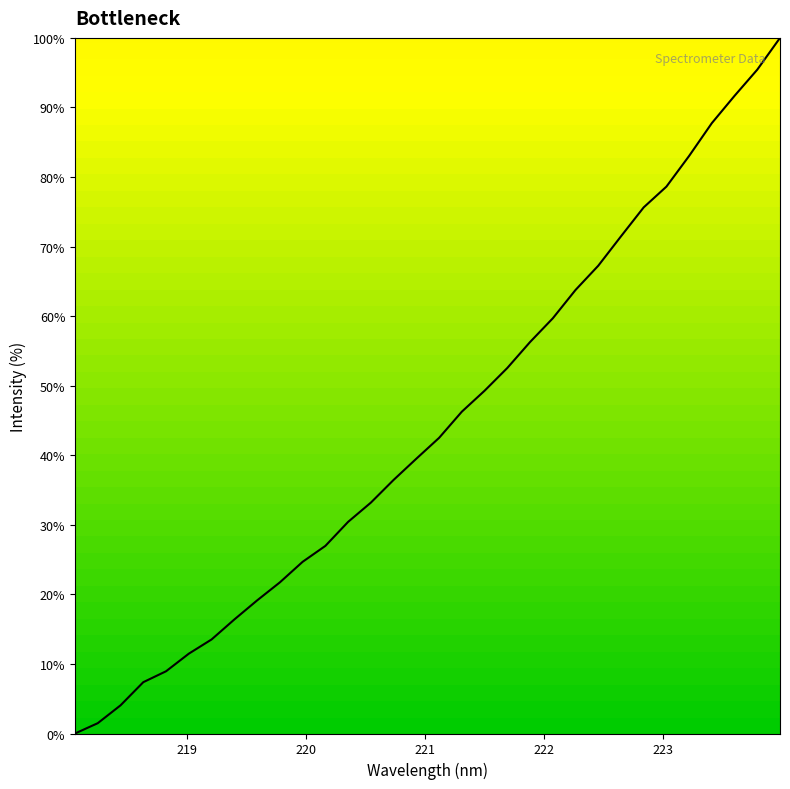

What is the maximum value shown in the chart?

100.0